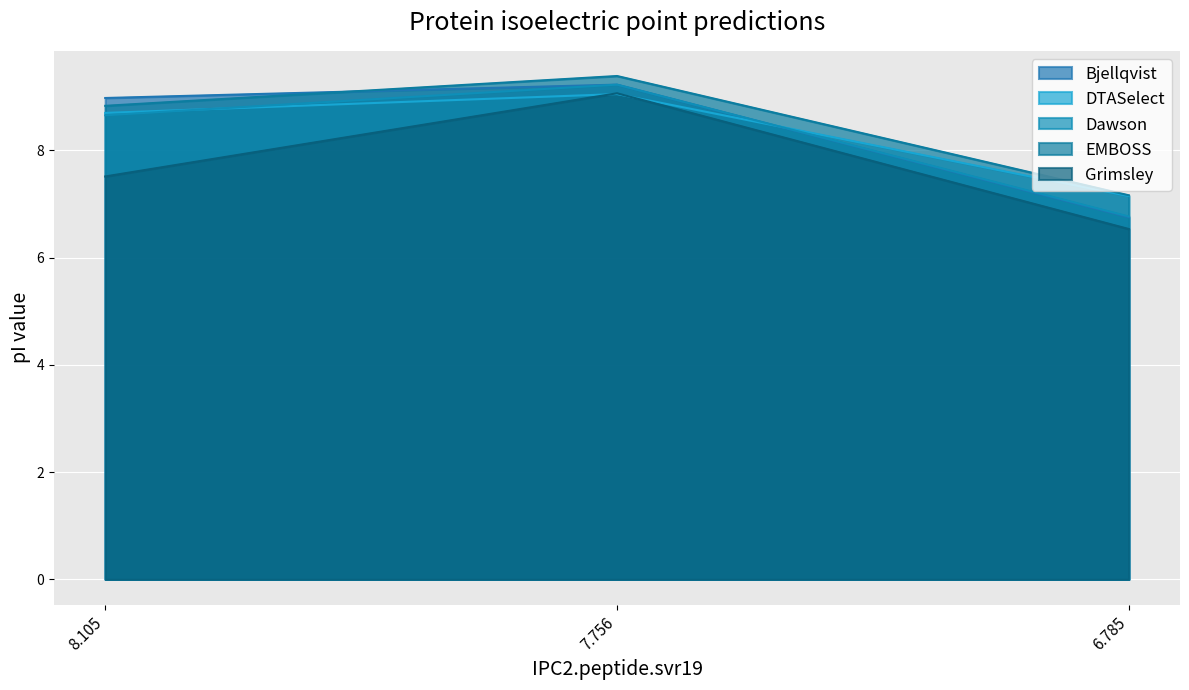

The Bjellqvist series shows 3.2 at 6.785. True or false?

False